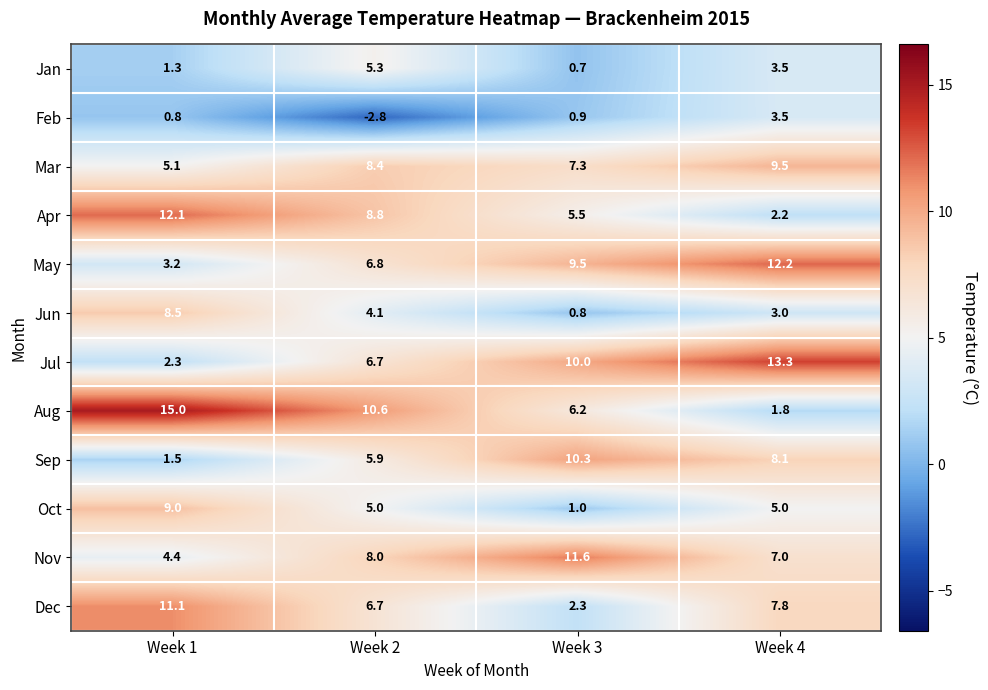

How many distinct data groups are displayed?

12